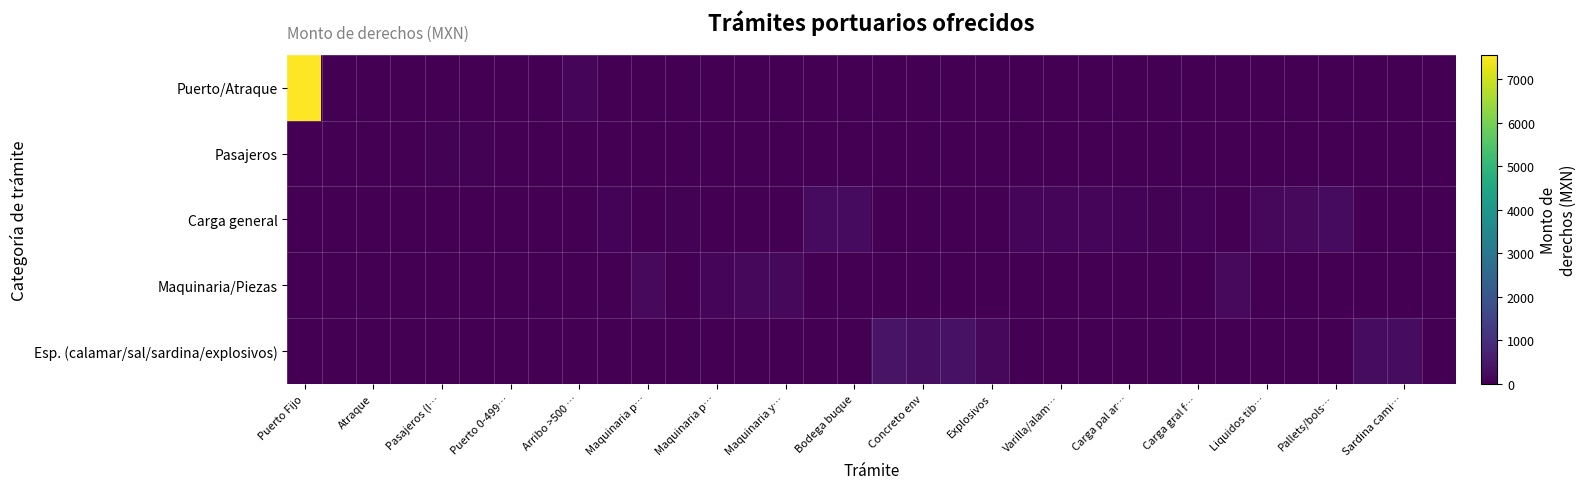

At which category is the sum across all series the highest?

Puerto Fijo